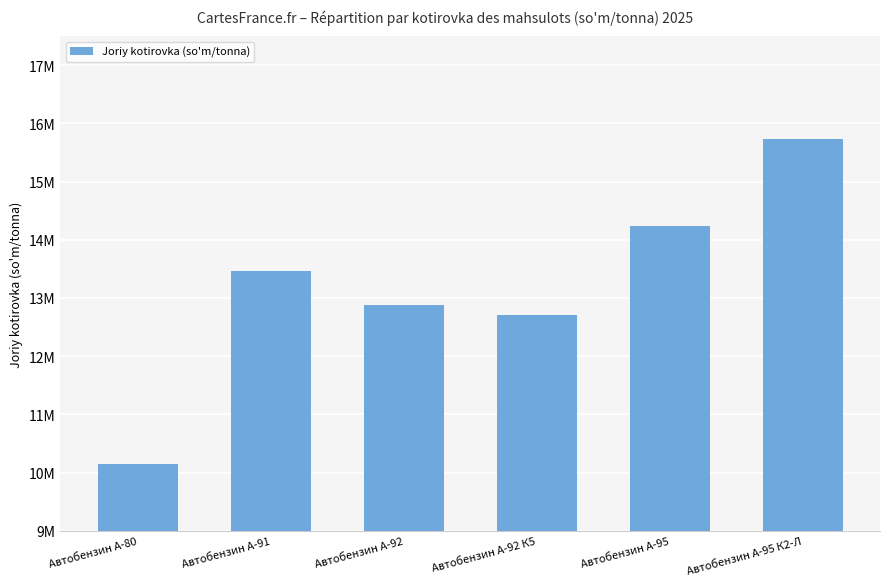

What is the change in value from Автобензин А-91 to Автобензин А-95?

+783910.2